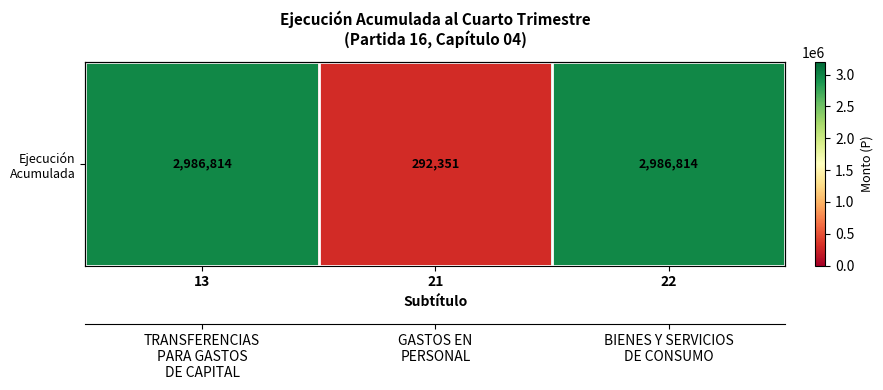

Count the number of data series in this chart.

1